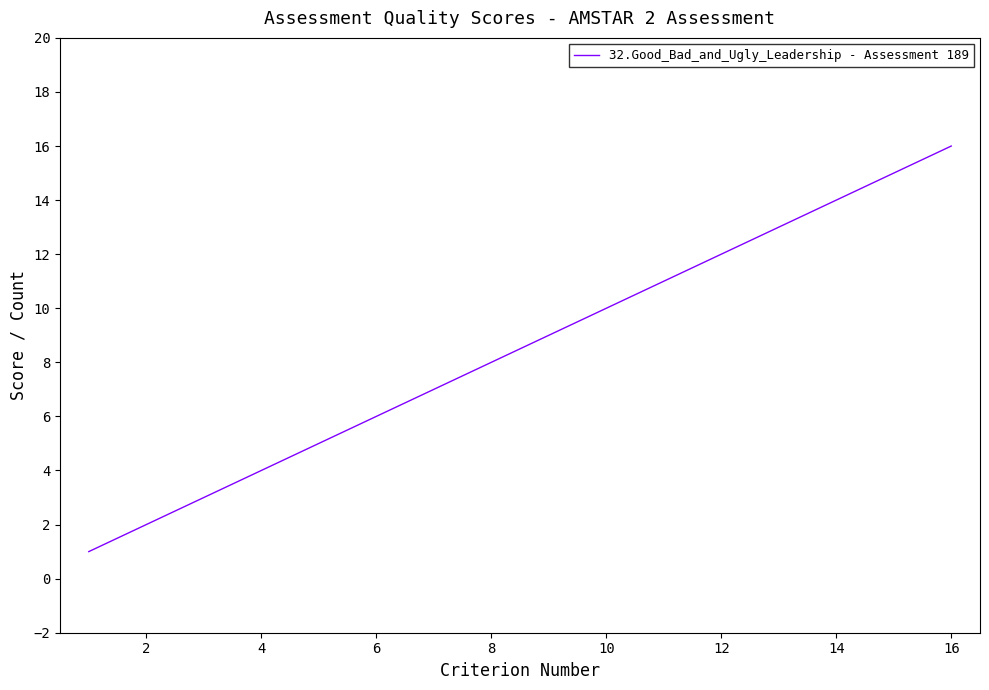

Does the chart have visible grid lines?

No